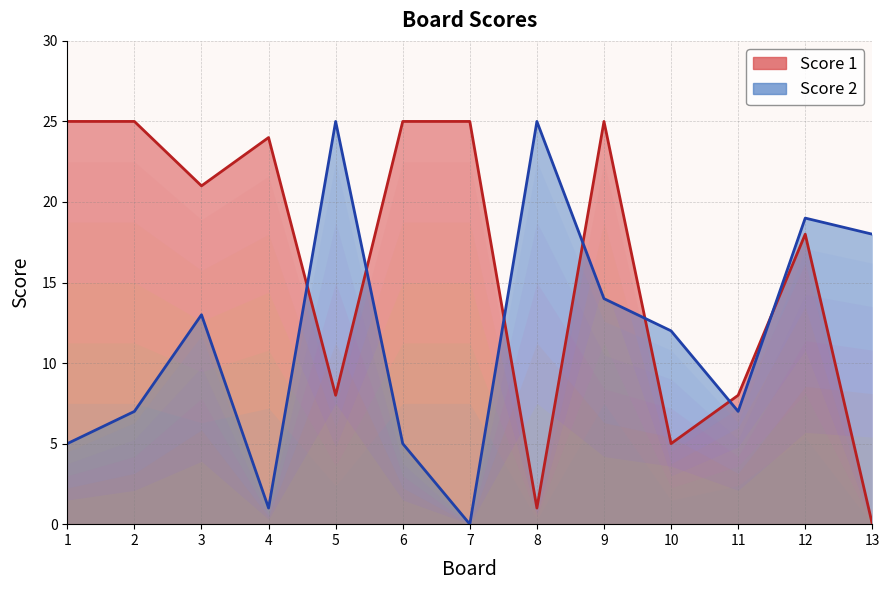

What are all the series names shown in the legend?

Score 1, Score 2